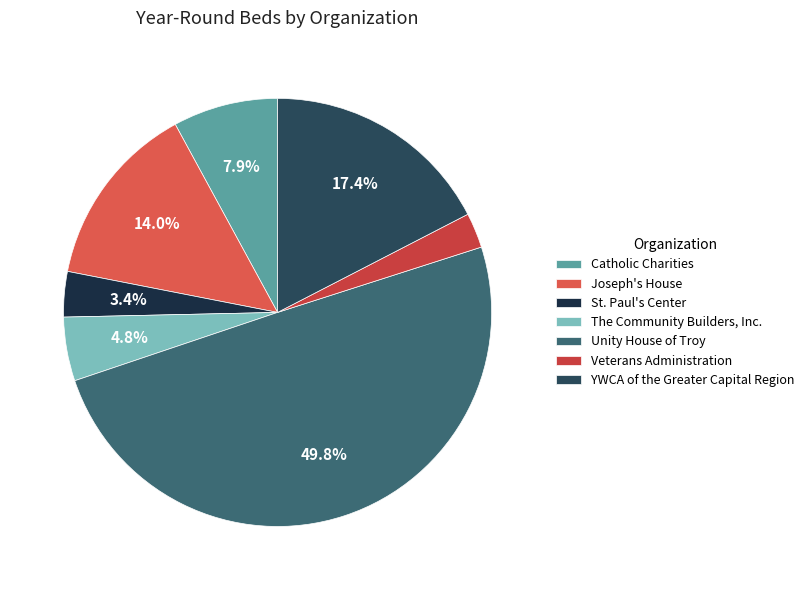

Does Joseph's House account for over 50% of the chart?

No